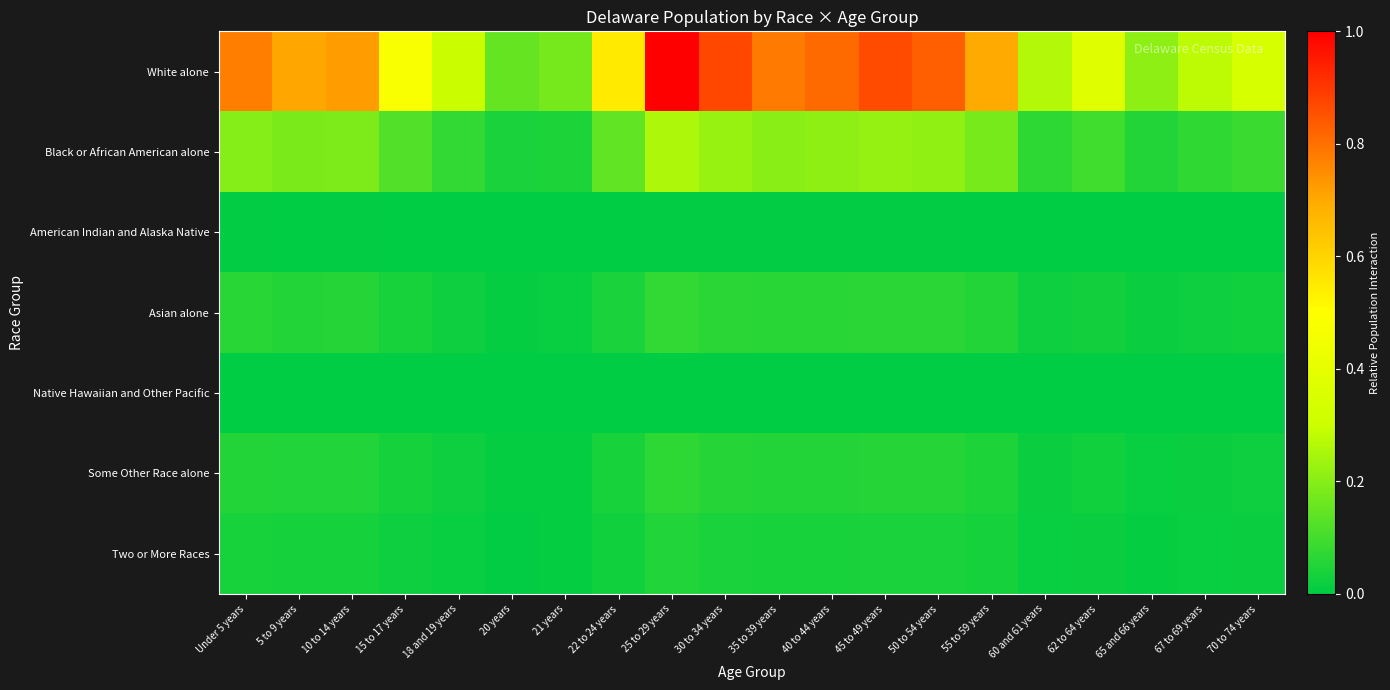

What is the total value across all series at 50 to 54 years?

1.2